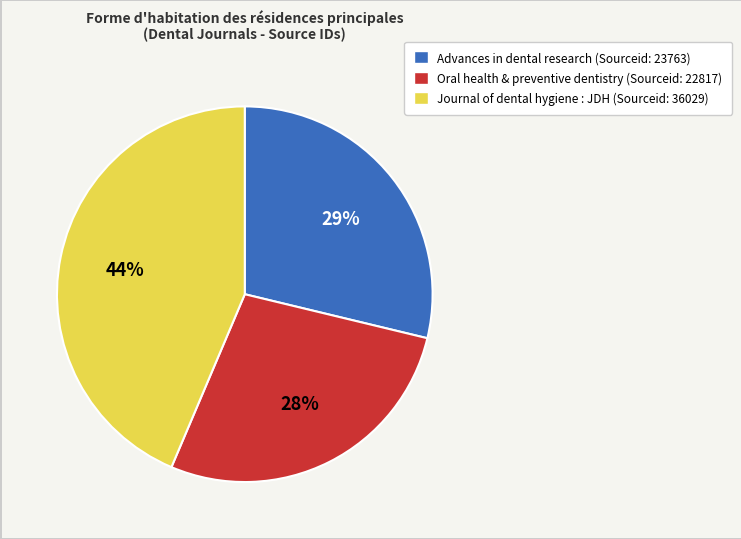

Count the number of slices in the pie.

3